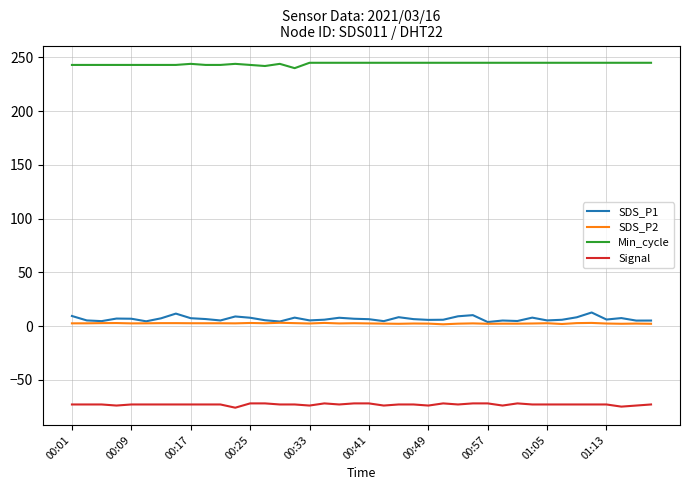

True or false: Signal and SDS_P2 cross at least once.

False